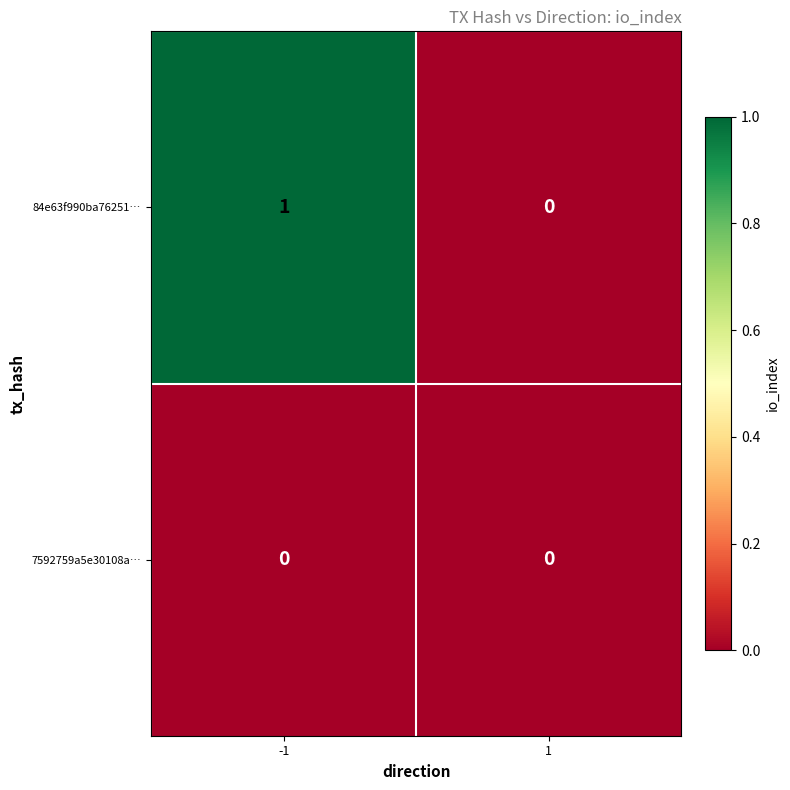

Which series has the widest spread of values?

84e63f990ba76251…